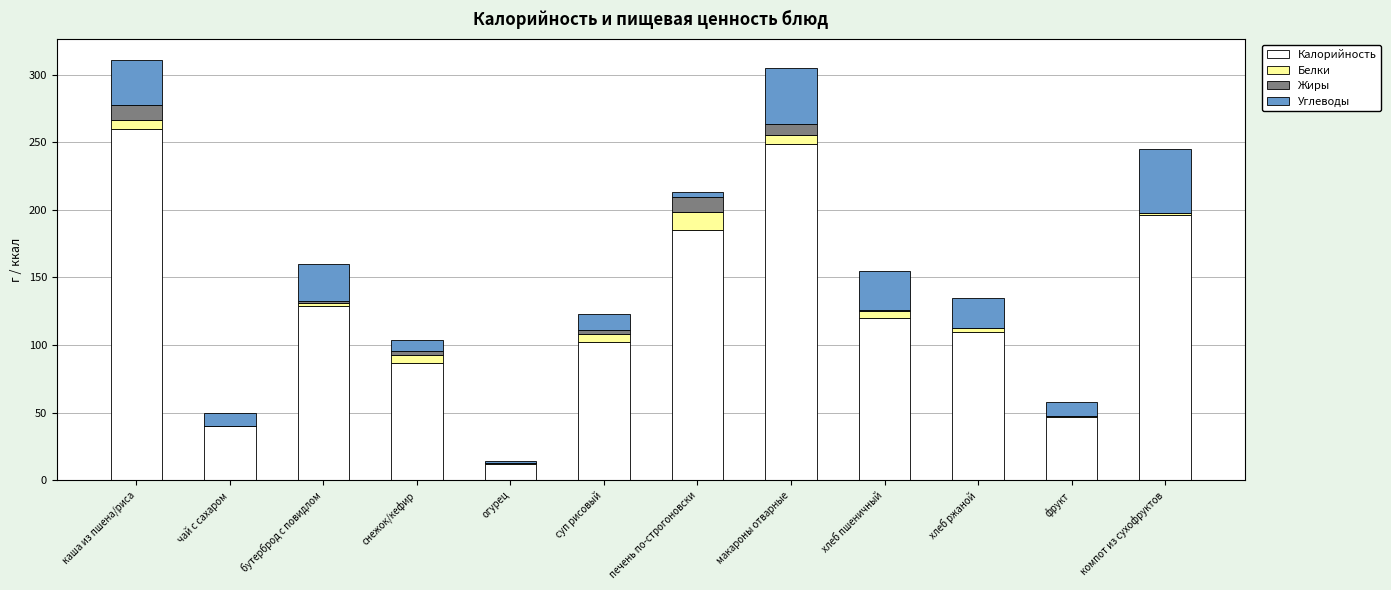

What is the average value of the Калорийность series?

128.1